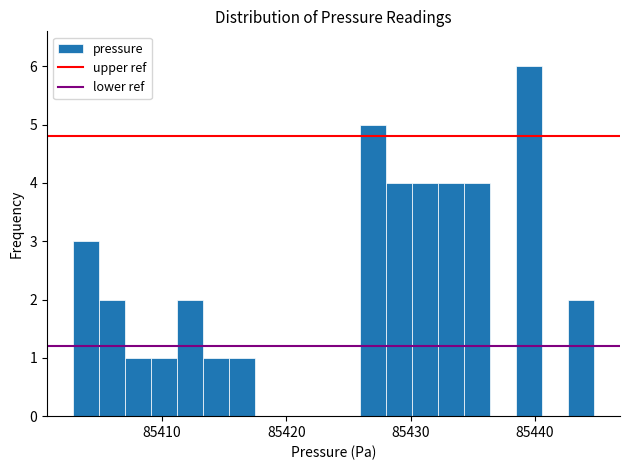

Around what value on the x-axis is the tallest bar? Give the approximate position of its centre, as read against the axis.

85440